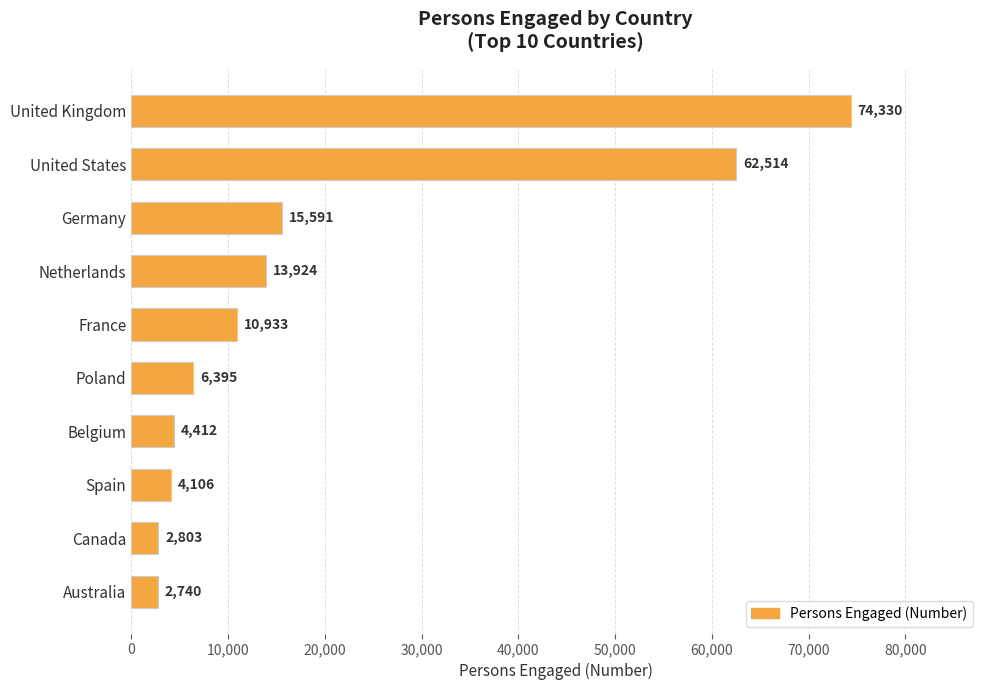

How many data points does each series have?

10